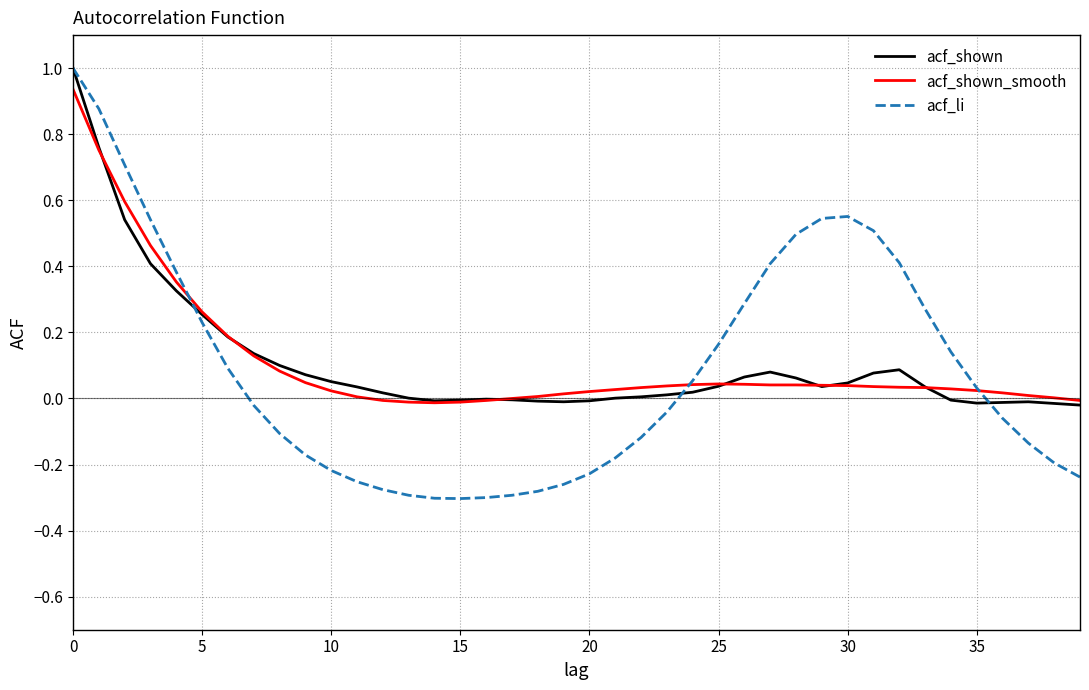

Which series has the widest spread of values?

acf_li